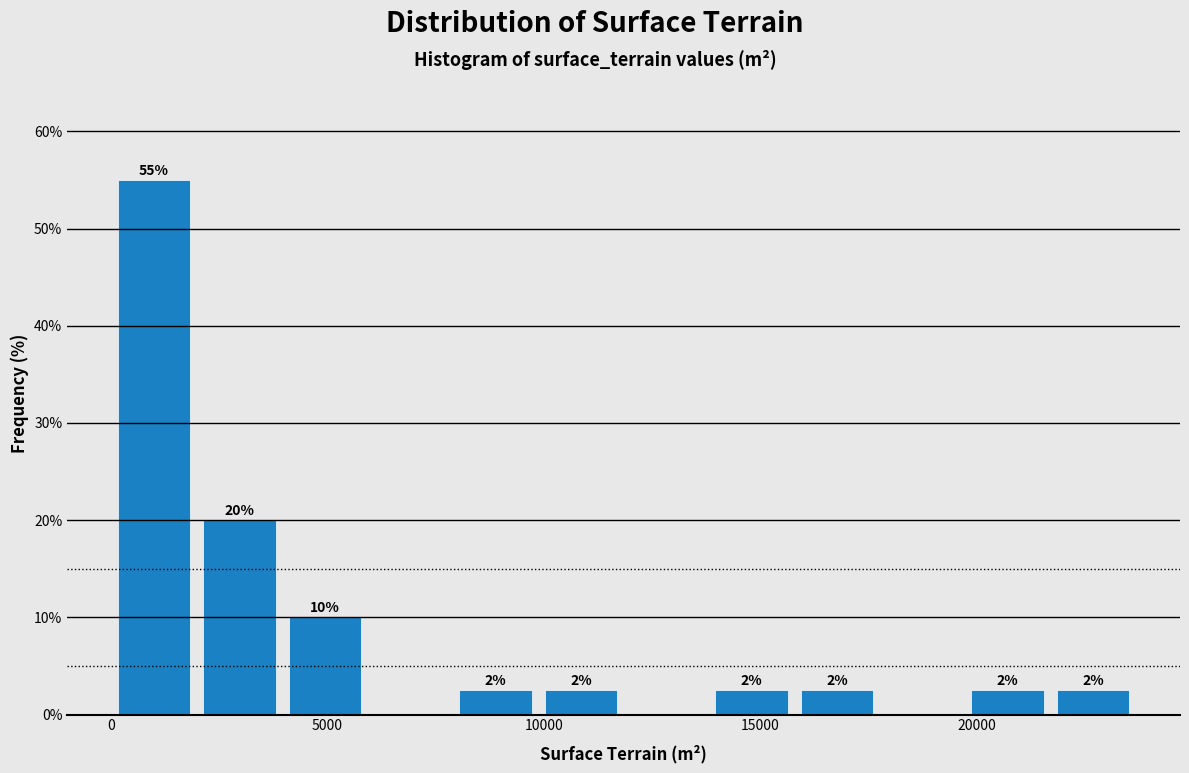

Around what value on the x-axis is the tallest bar? Give the approximate position of its centre, as read against the axis.

1000